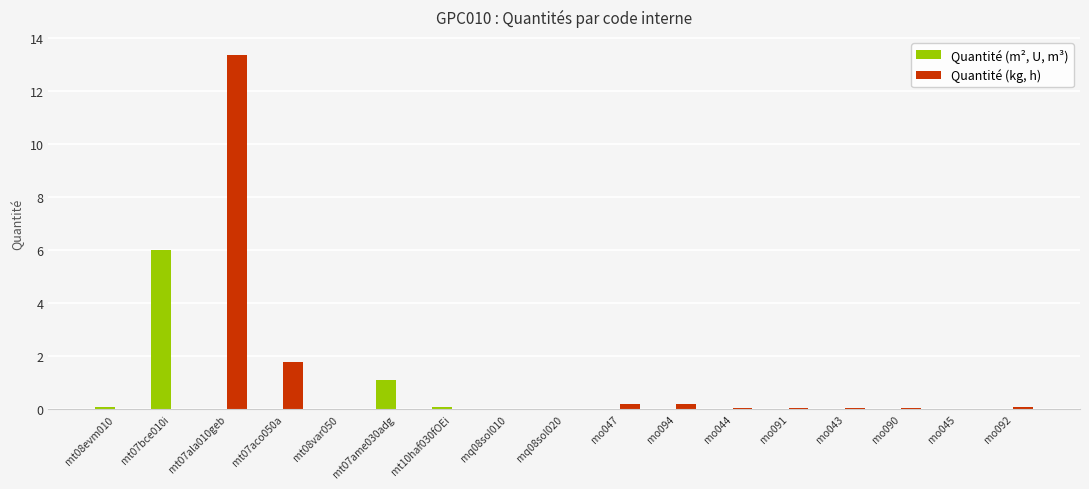

At which category is the sum across all series the highest?

mt07ala010geb